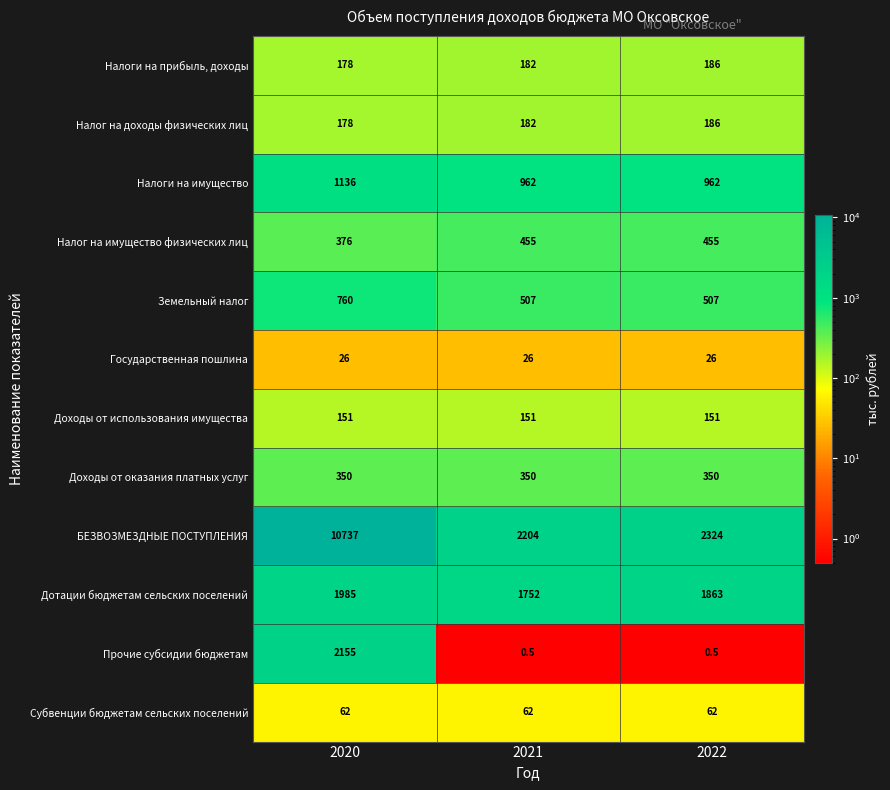

What is the sum of all Государственная пошлина values?

78.0